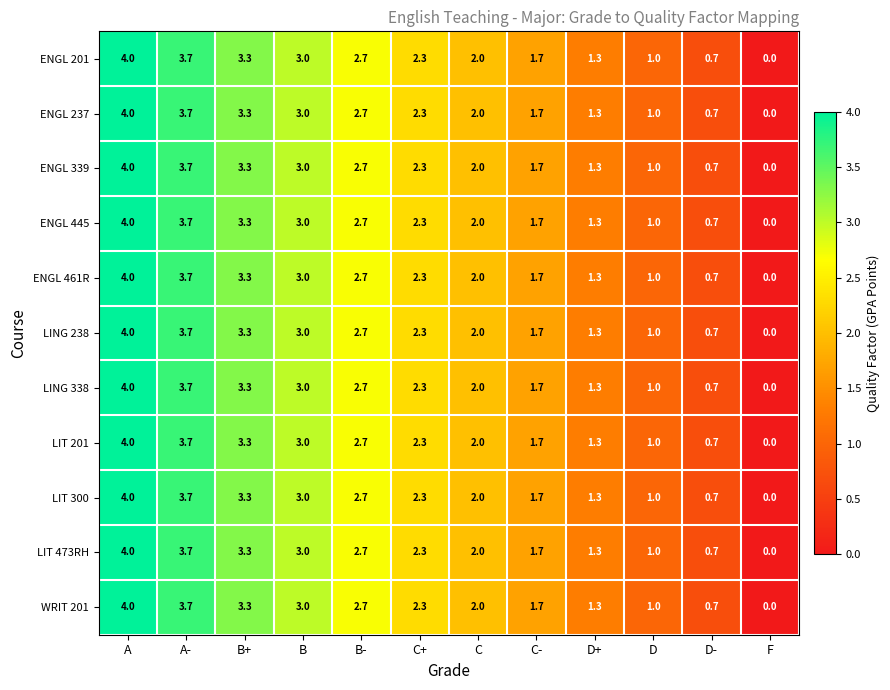

What is the difference between the maximum and minimum values in the LIT 201 series?

4.0